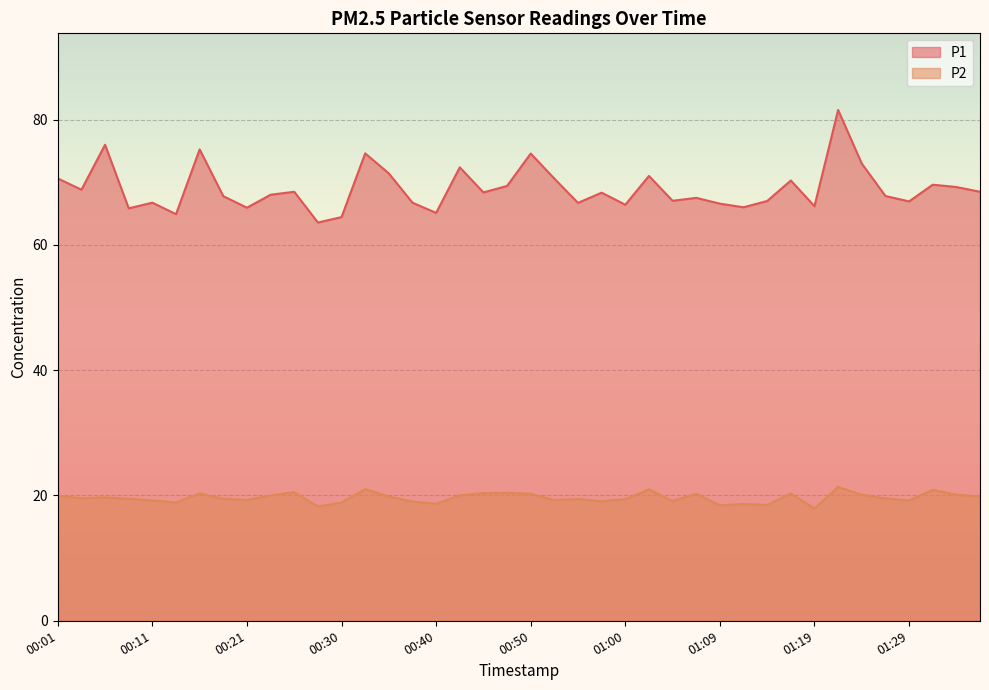

Reading left to right, extract all data points from this chart.

P1: 00:01=70.6	00:04=68.8	00:06=76.0	00:08=65.8	00:11=66.7	00:13=64.9	00:16=75.2	00:18=67.8	00:21=65.9	00:23=68.0	00:25=68.5	00:28=63.6	00:30=64.4	00:33=74.6	00:35=71.4	00:38=66.7	00:40=65.1	00:42=72.4	00:45=68.4	00:47=69.4	00:50=74.6	00:52=70.6	00:55=66.7	00:57=68.3	01:00=66.4	01:02=71.0	01:05=67.0	01:07=67.5	01:09=66.6	01:12=66.0	01:14=67.0	01:17=70.3	01:19=66.2	01:22=81.5	01:24=73.0	01:27=67.8	01:29=66.9	01:31=69.6	01:34=69.2	01:36=68.5
P2: 00:01=19.9	00:04=19.6	00:06=19.7	00:08=19.5	00:11=19.2	00:13=18.9	00:16=20.3	00:18=19.5	00:21=19.3	00:23=20.0	00:25=20.5	00:28=18.2	00:30=18.9	00:33=21.0	00:35=19.8	00:38=19.0	00:40=18.7	00:42=20.0	00:45=20.4	00:47=20.4	00:50=20.3	00:52=19.3	00:55=19.4	00:57=19.1	01:00=19.4	01:02=21.0	01:05=19.1	01:07=20.3	01:09=18.4	01:12=18.6	01:14=18.5	01:17=20.3	01:19=17.9	01:22=21.4	01:24=20.1	01:27=19.5	01:29=19.2	01:31=20.9	01:34=20.1	01:36=19.8